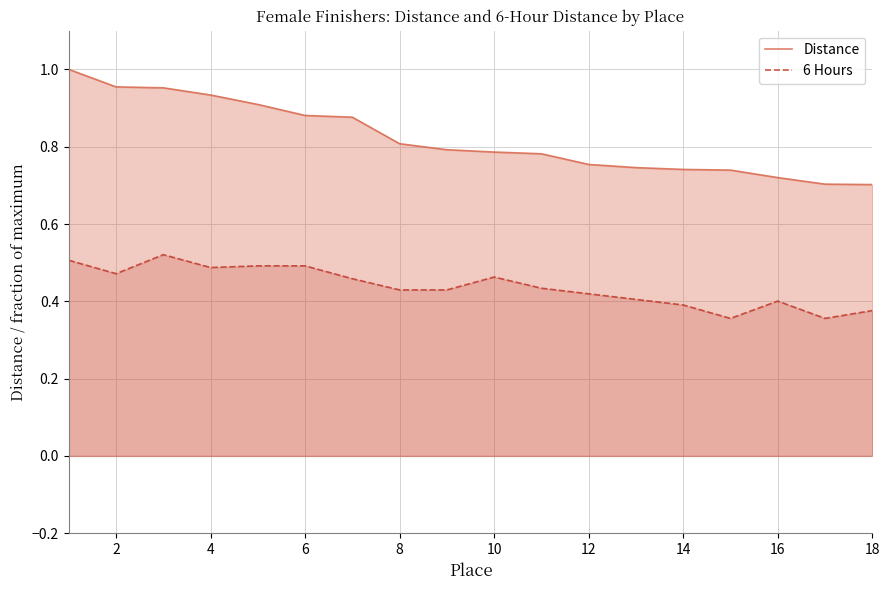

How many interior local peaks does the 6 Hours series have?

3